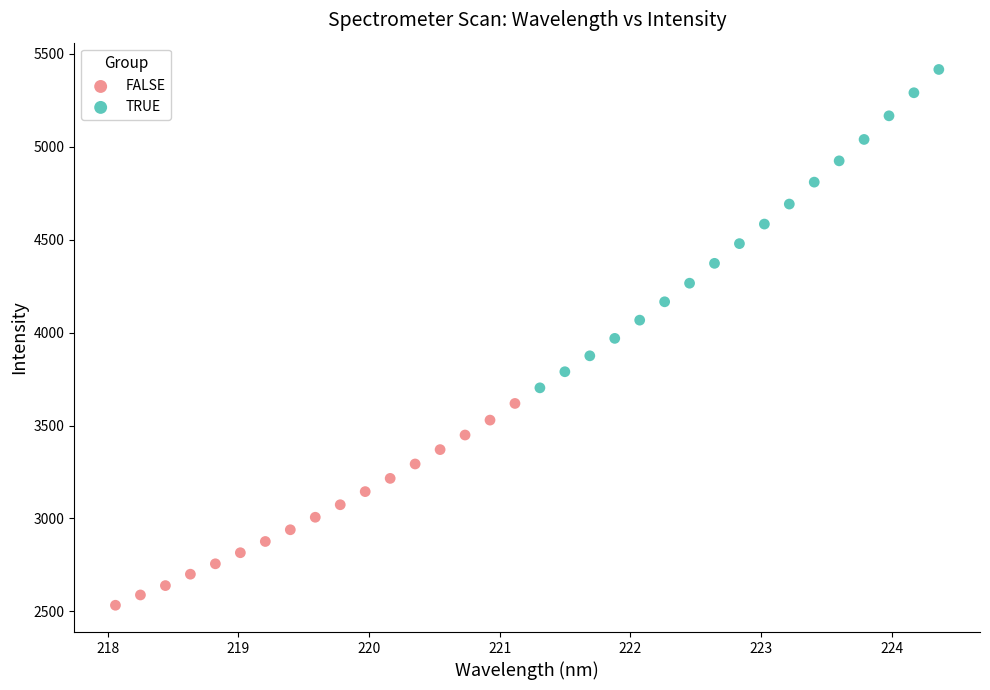

Which series reaches the maximum Y coordinate?

TRUE